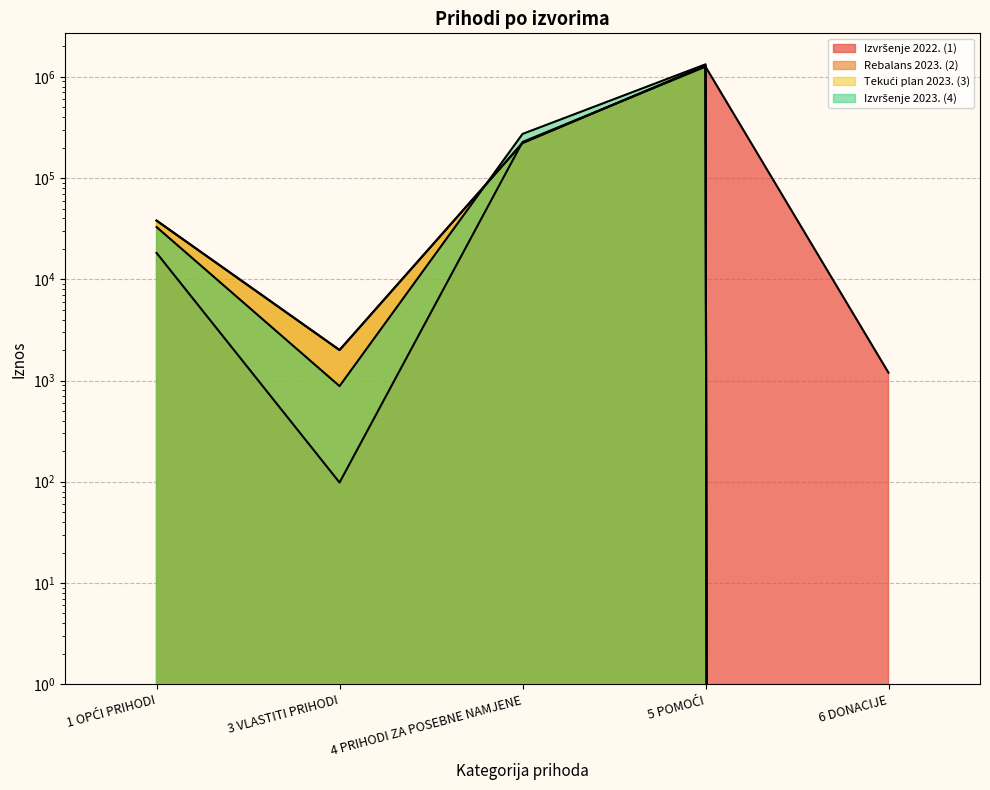

Between 3 VLASTITI PRIHODI and 6 DONACIJE, which is larger?

6 DONACIJE